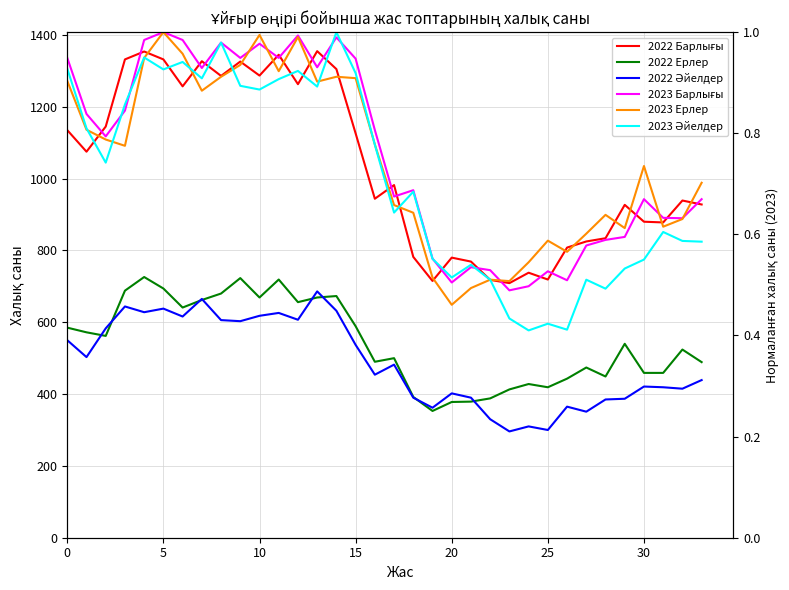

What is the label of the 6th point from the right?

28